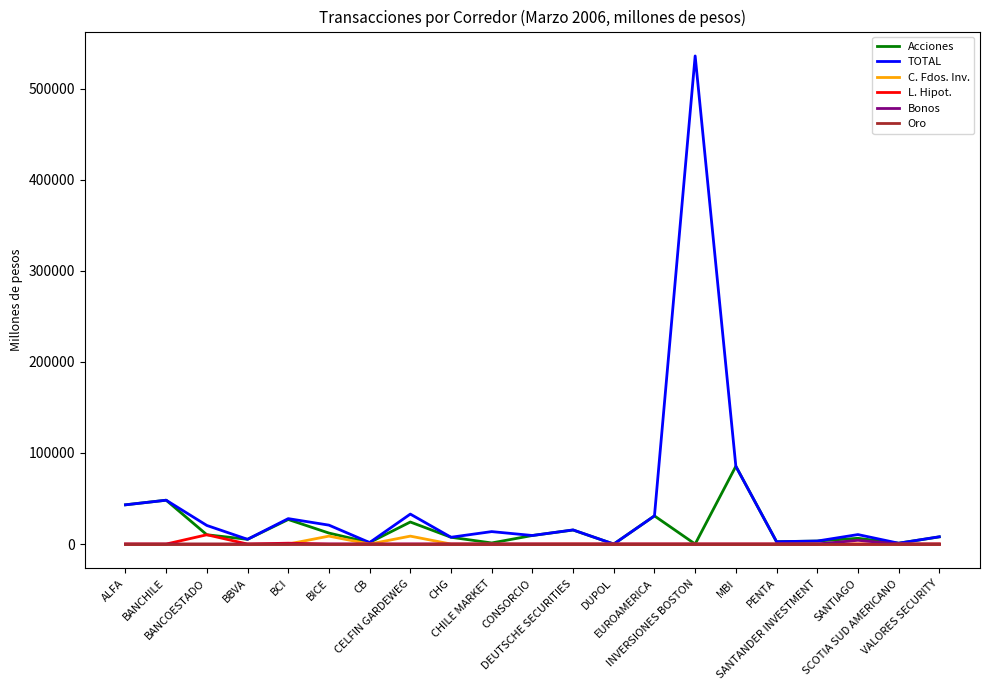

Which series has the largest total across all categories?

TOTAL